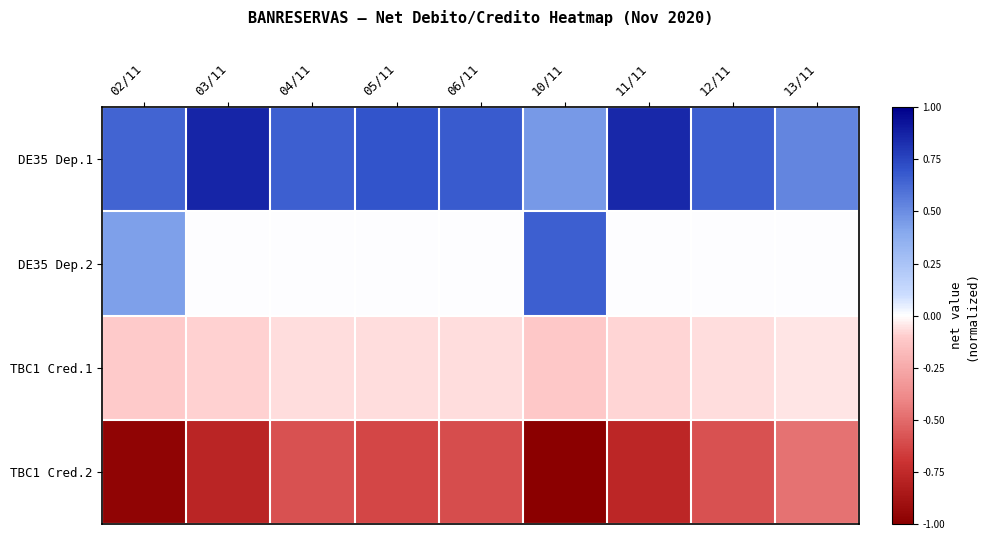

Which series has the widest spread of values?

DE35 Dep.2